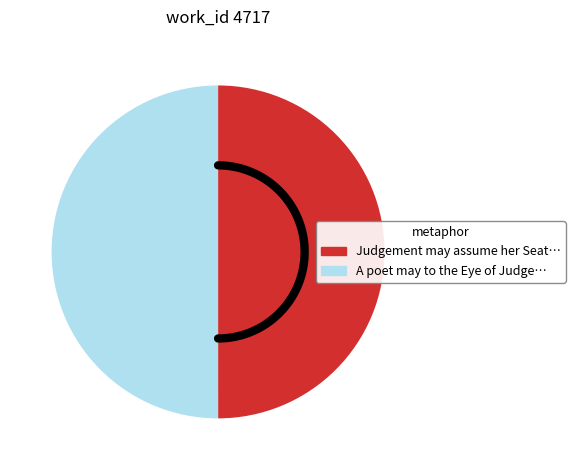

Which slice represents more than half of the pie?

A poet may to the Eye of Judgement